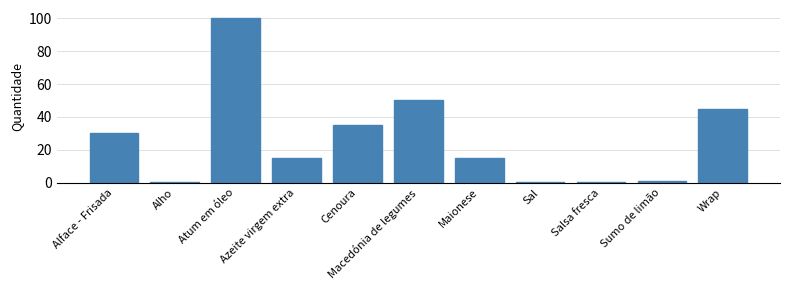

What is the sum of the values at Maionese and Alface - Frisada?

45.0